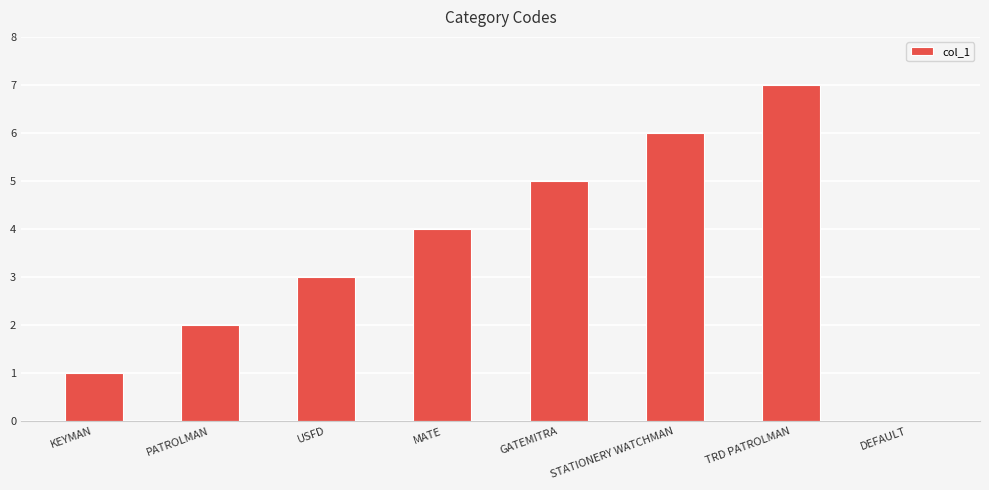

The value at USFD is 3. True or false?

True